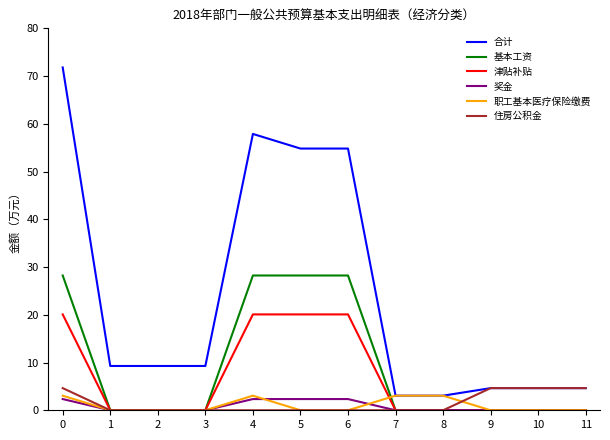

Count the number of data series in this chart.

6